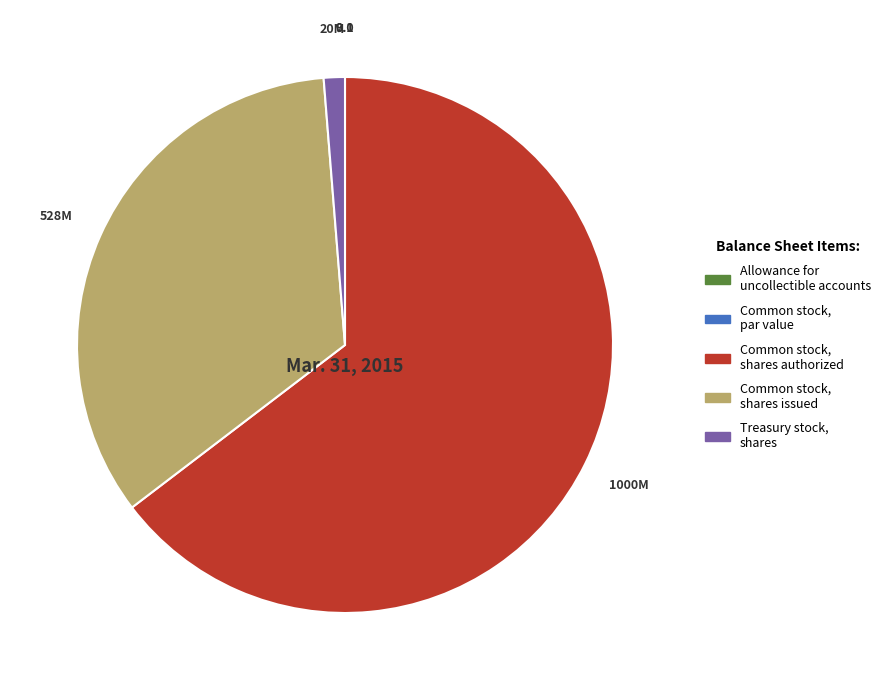

Which category has the biggest portion of the pie?

Common stock, shares authorized